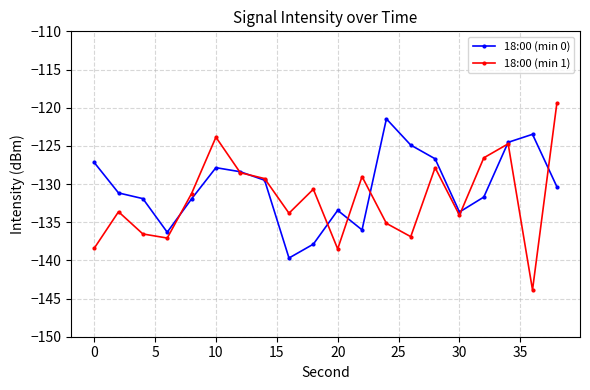

What is the sum of all 18:00 (min 1) values?

-2639.2